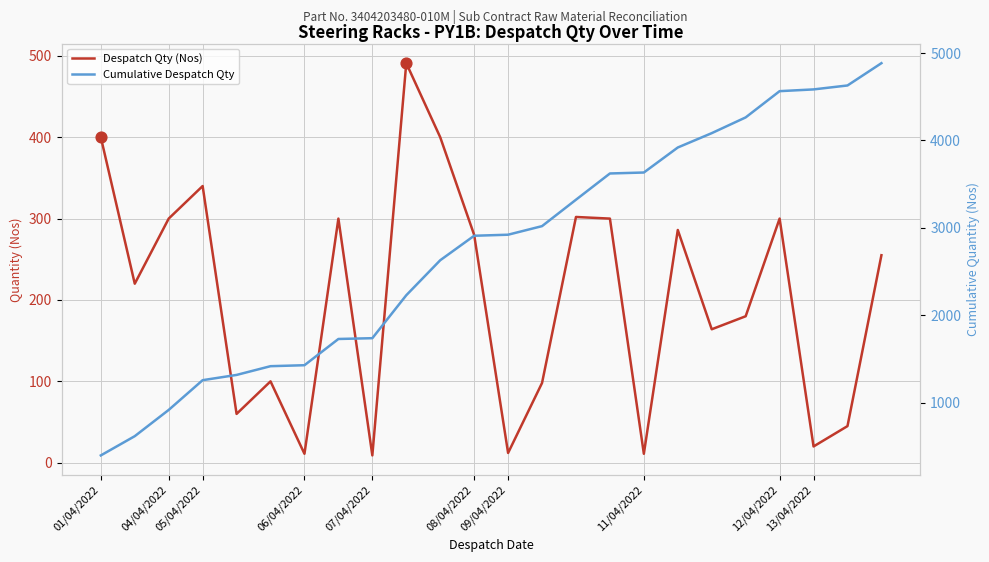

Which series contains the highest Y value?

Cumulative Despatch Qty